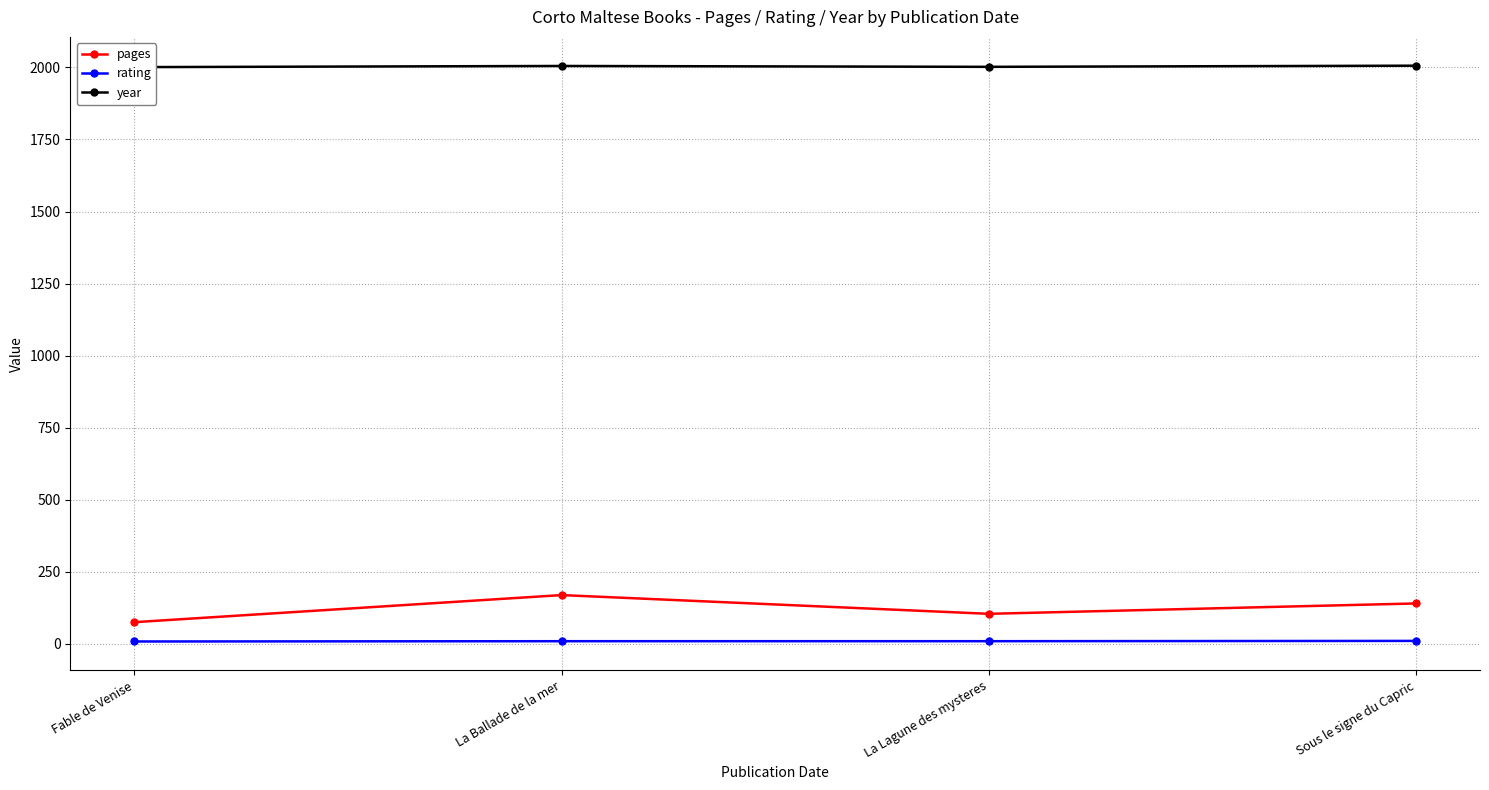

What are all the series names shown in the legend?

pages, rating, year